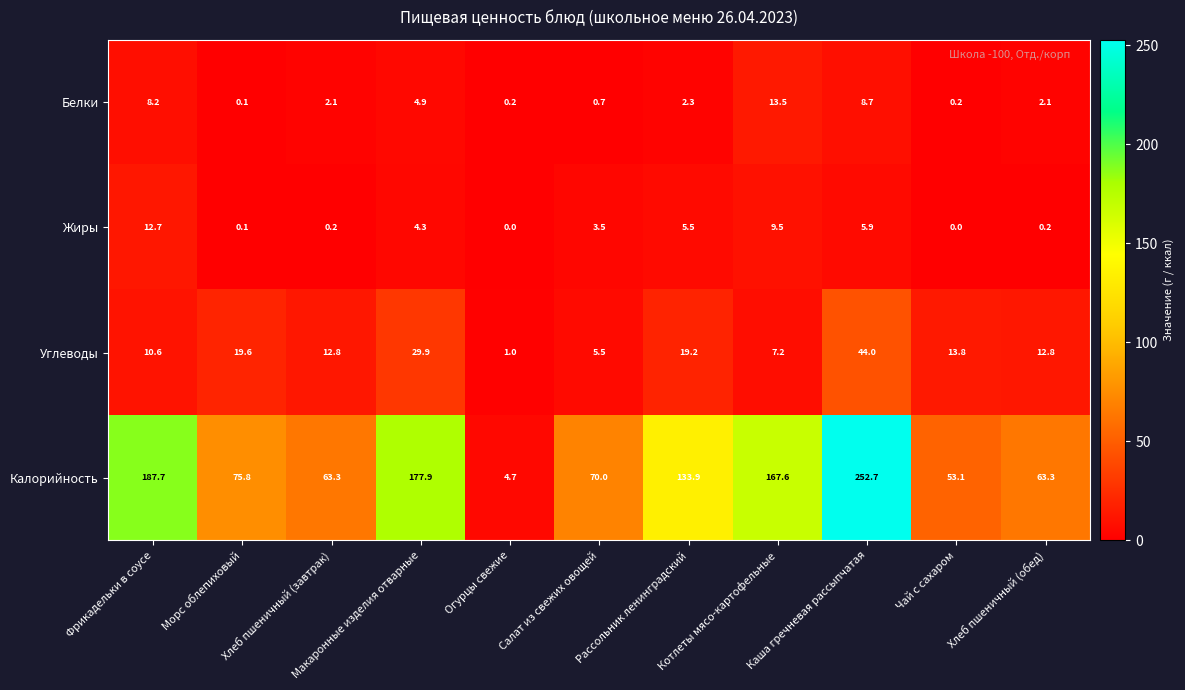

Rank the series by their maximum value, from highest to lowest.

Калорийность, Углеводы, Белки, Жиры